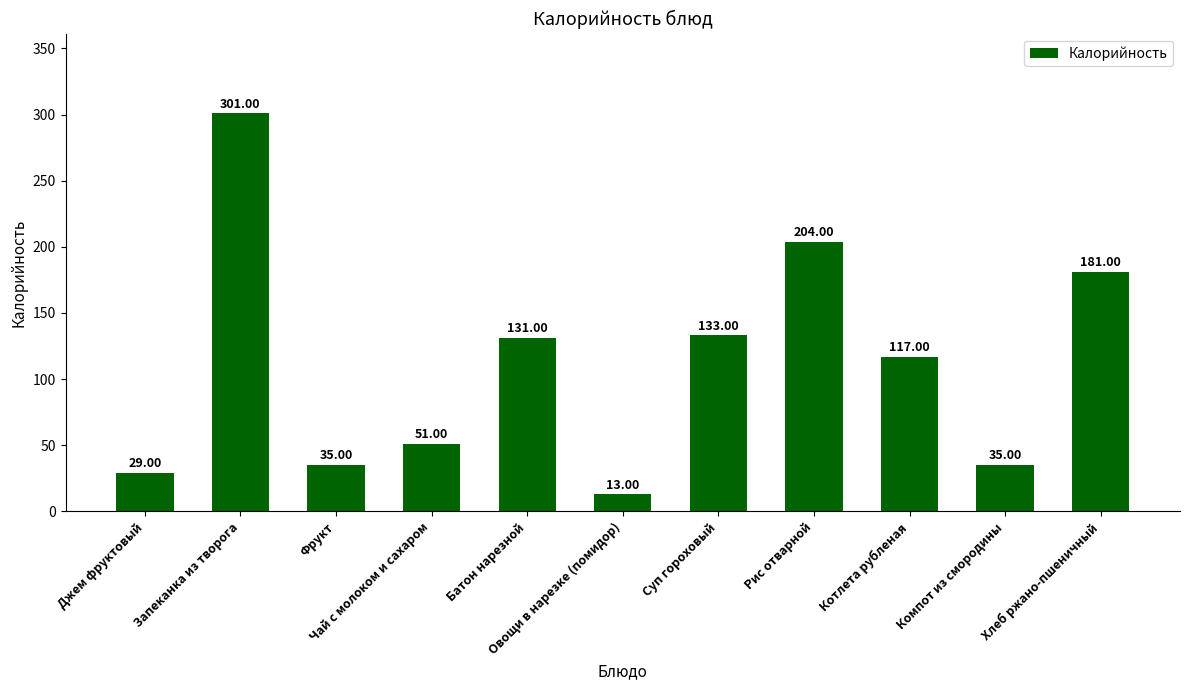

Reading left to right, what are all the values shown in this chart?

Джем фруктовый=29	Запеканка из творога=301	Фрукт=35	Чай с молоком и сахаром=51	Батон нарезной=131	Овощи в нарезке (помидор)=13	Суп гороховый=133	Рис отварной=204	Котлета рубленая=117	Компот из смородины=35	Хлеб ржано-пшеничный=181